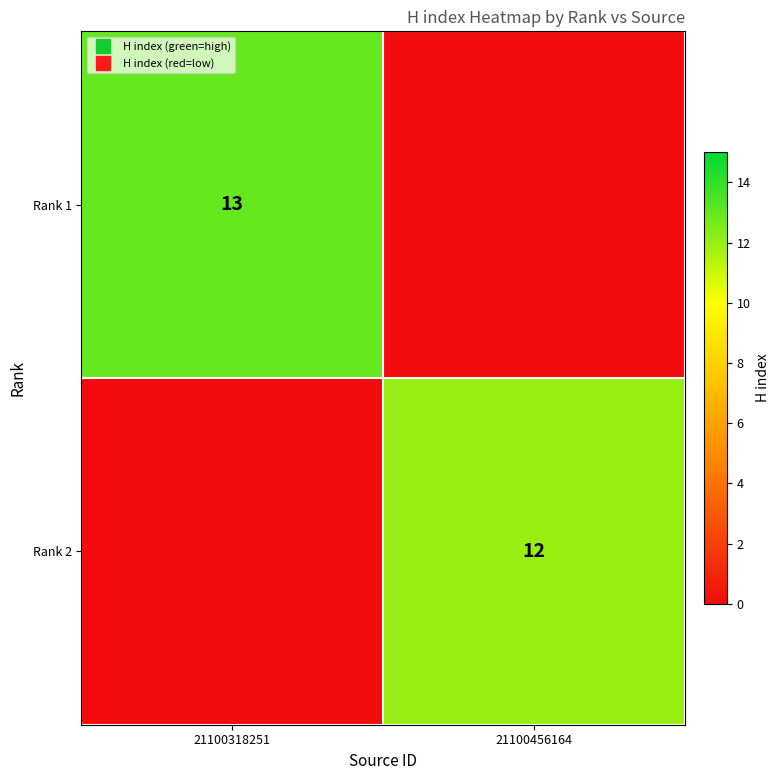

At which category does the chart reach its peak across all series?

21100318251